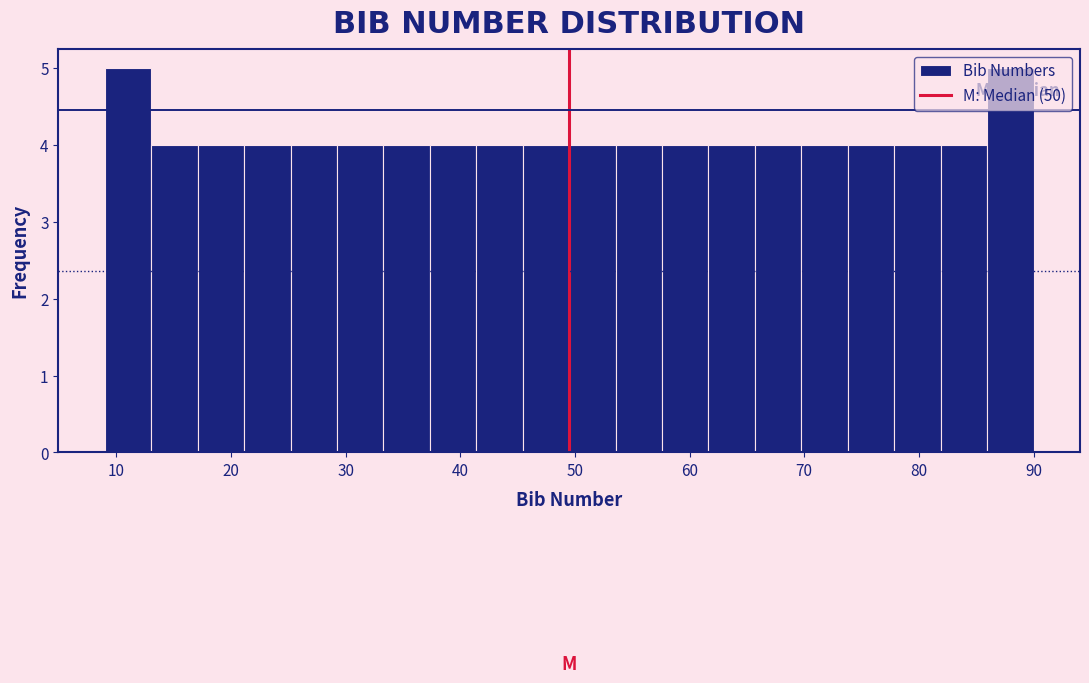

Reading left to right, list every bar in this chart as the range it spans on the x-axis followed by its height. Neither the bar edges nor the heights are printed on the chart, so give them approximately, as read against the axes.

9 to 13: 5
13 to 17: 4
17 to 21: 4
21 to 25: 4
25 to 29: 4
29 to 33: 4
33 to 37: 4
37 to 41: 4
41 to 45: 4
45 to 50: 4
50 to 54: 4
54 to 58: 4
58 to 62: 4
62 to 66: 4
66 to 70: 4
70 to 74: 4
74 to 78: 4
78 to 82: 4
82 to 86: 4
86 to 90: 5